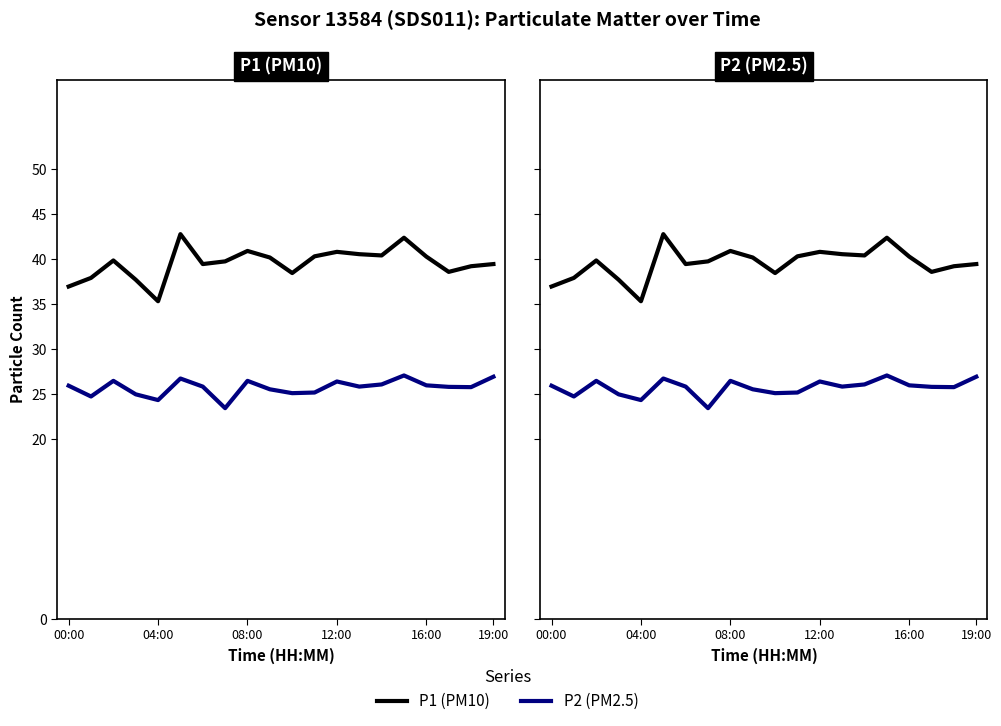

True or false: P2 (PM2.5) has more than 1 points higher than both neighbors.

True